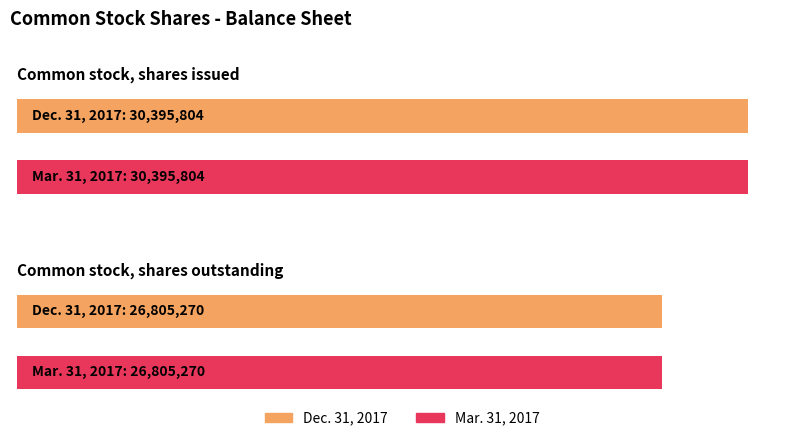

Rank the categories by Dec. 31, 2017 value from highest to lowest.

Common stock, shares issued, Common stock, shares outstanding